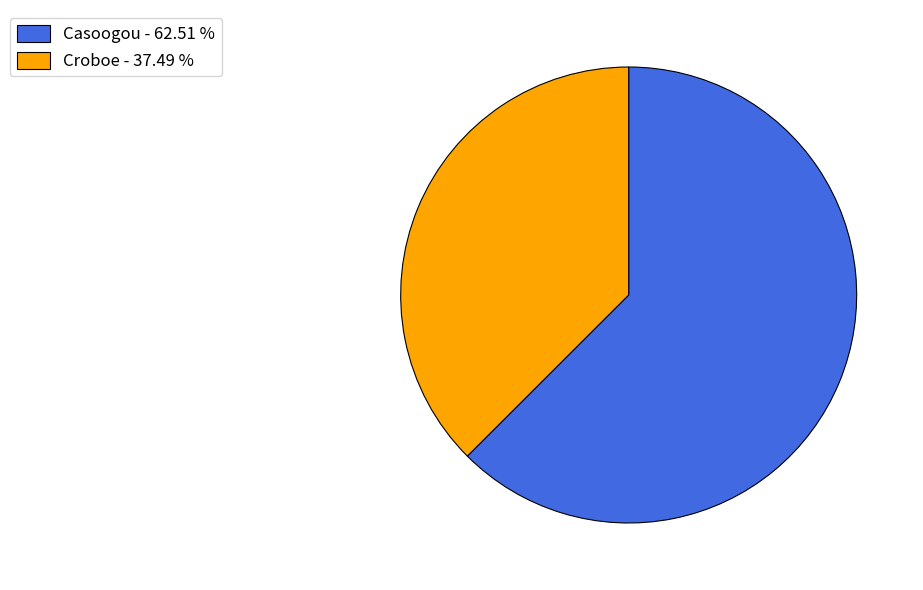

How many slices are in this pie chart?

2